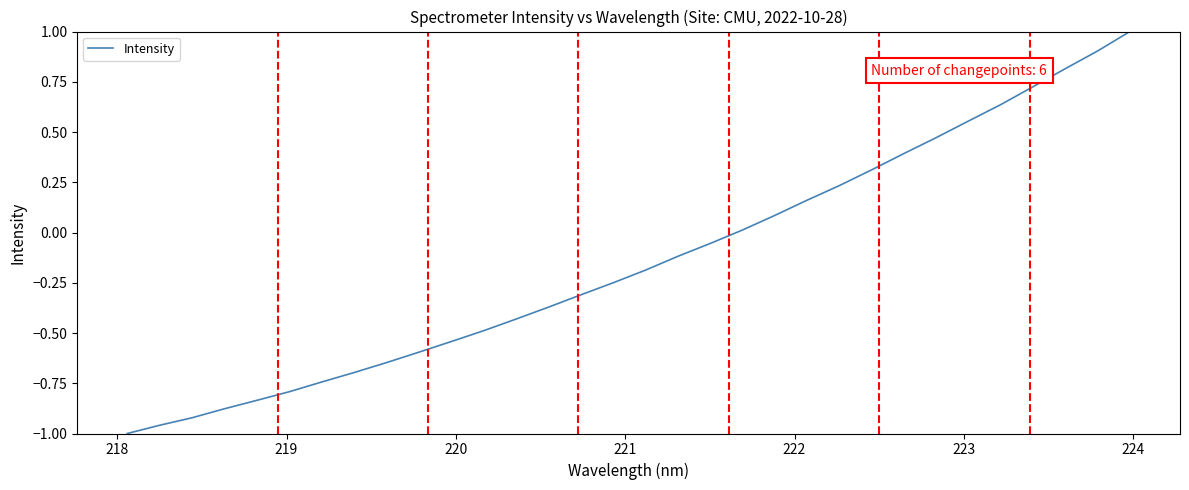

What is the difference between the maximum and minimum values?

2.0